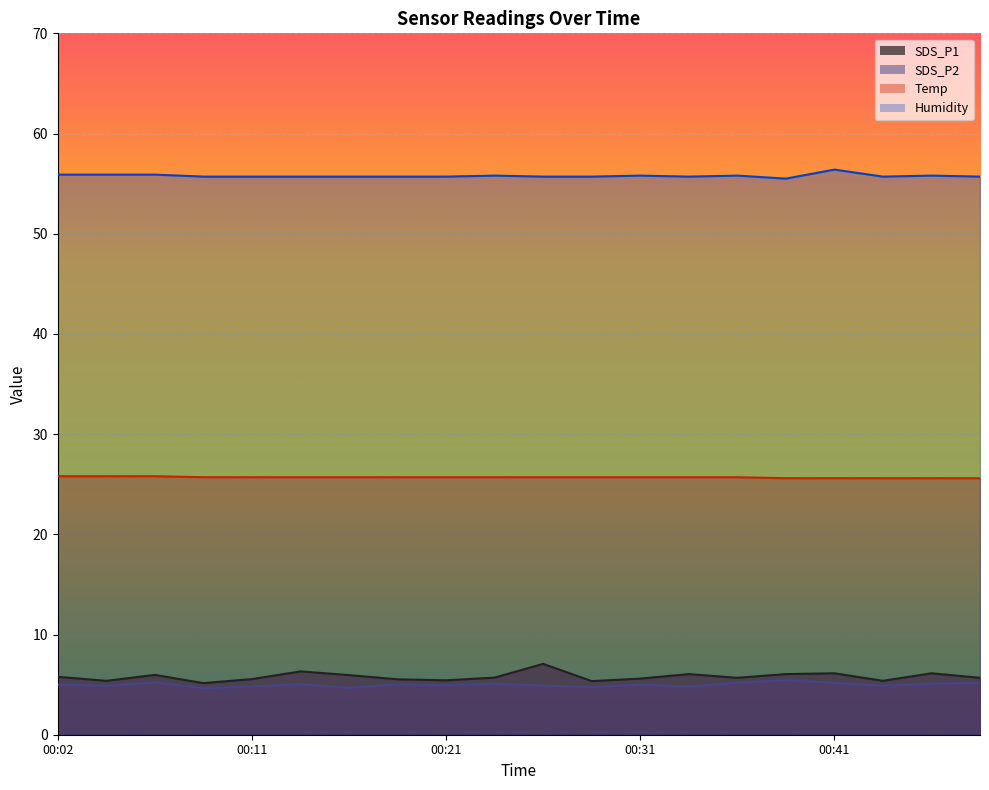

Reading left to right, extract all data points from this chart.

SDS_P1: 5.8	5.4	6.0	5.2	5.5	6.3	6.0	5.5	5.4	5.7	7.1	5.3	5.6	6.0	5.7	6.0	6.1	5.4	6.1	5.7
SDS_P2: 5.0	4.9	5.2	4.7	4.8	5.0	4.7	5.0	4.9	5.1	4.9	4.8	5.0	4.8	5.2	5.5	5.2	4.9	5.1	5.2
Temp: 25.8	25.8	25.8	25.7	25.7	25.7	25.7	25.7	25.7	25.7	25.7	25.7	25.7	25.7	25.7	25.6	25.6	25.6	25.6	25.6
Humidity: 55.9	55.9	55.9	55.7	55.7	55.7	55.7	55.7	55.7	55.8	55.7	55.7	55.8	55.7	55.8	55.5	56.4	55.7	55.8	55.7